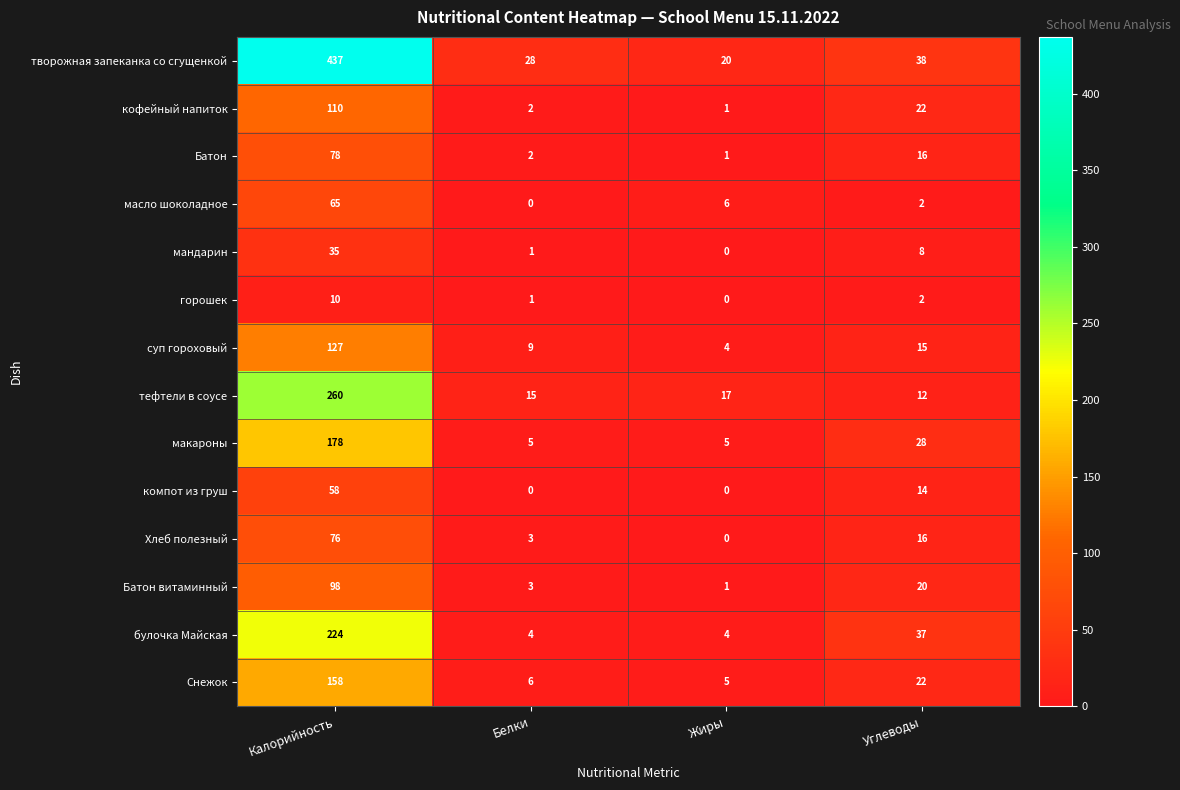

What is the difference between the булочка Майская values at Углеводы and Калорийность?

187